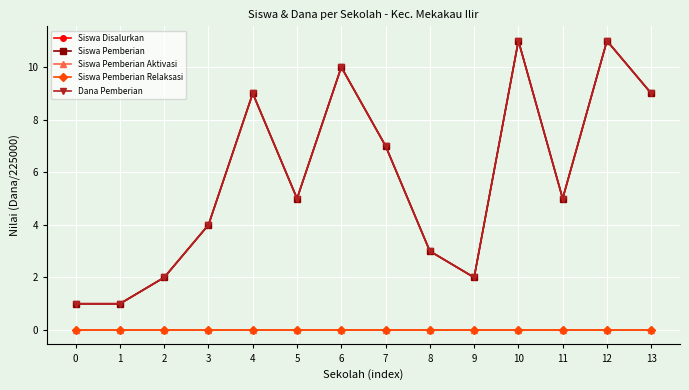

What is the total value across all series at 0?

3